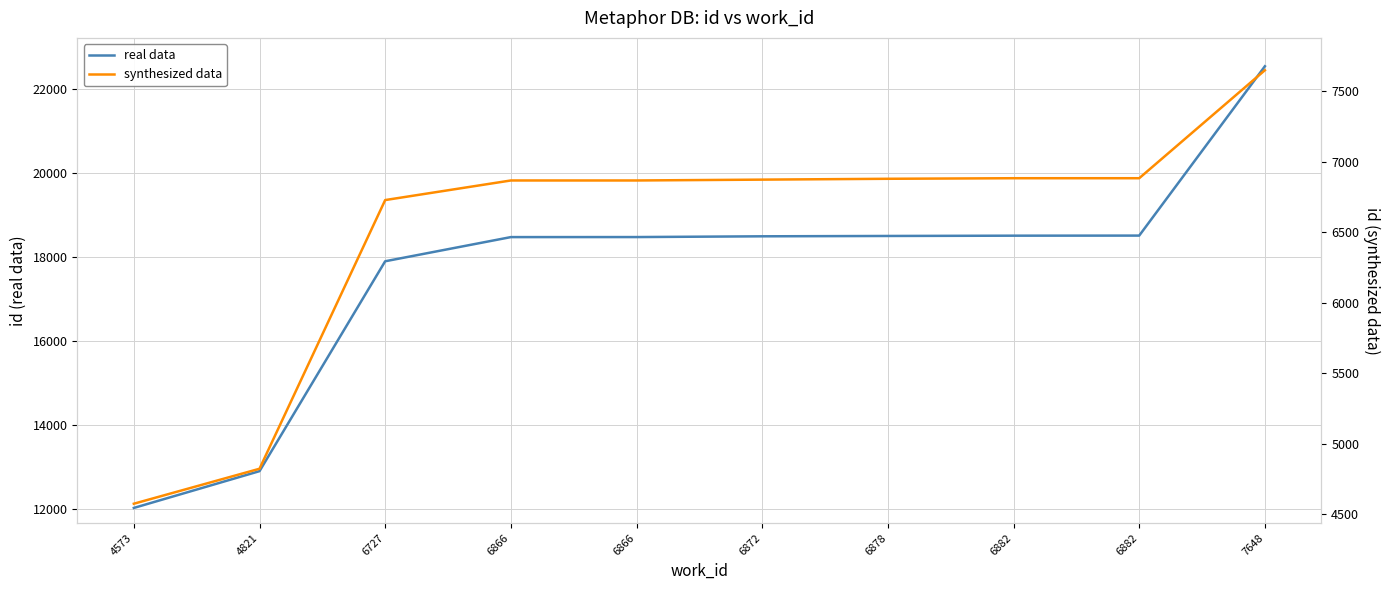

Rank the series by their maximum value, from lowest to highest.

synthesized data, real data